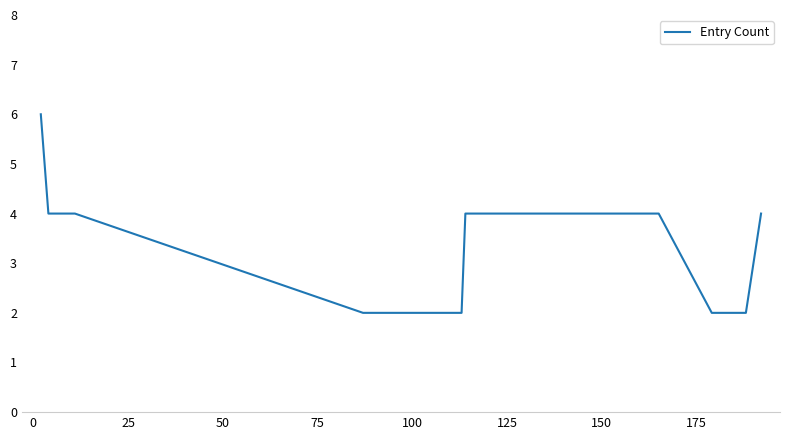

What is the maximum value shown in the chart?

6